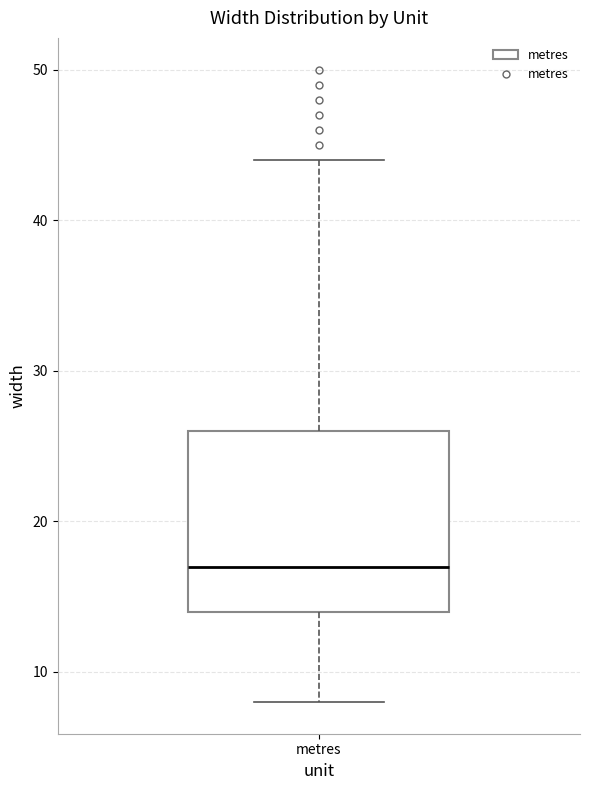

Read this box plot against the y-axis: the position of the median line, the range covered by the box, and the ends of both whiskers. The values are not printed on the chart, so give them approximately, as read against the axis.

median 17, box 14 to 26, whiskers 8 to 44